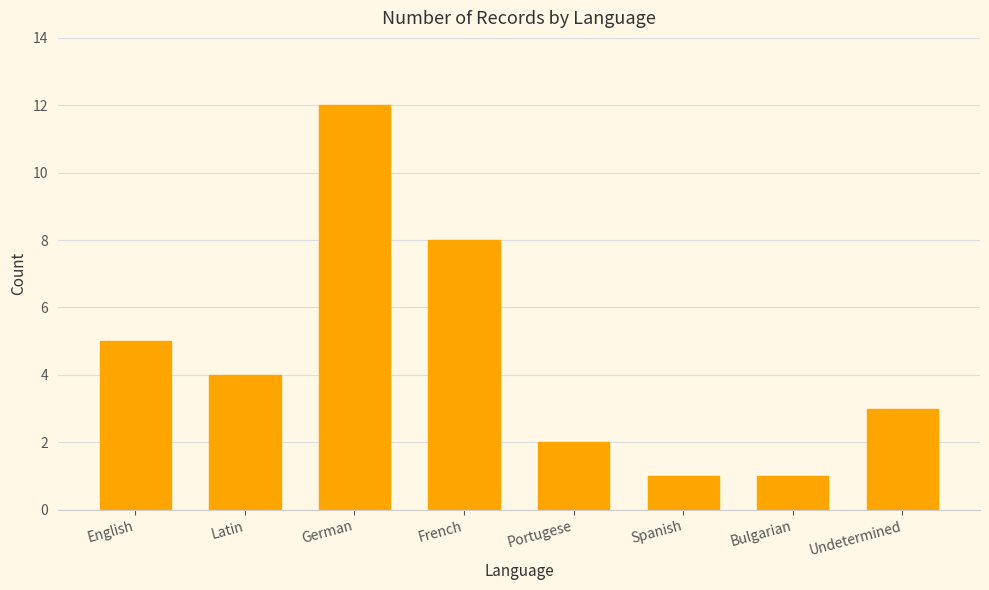

Which category has the highest value across all series?

German